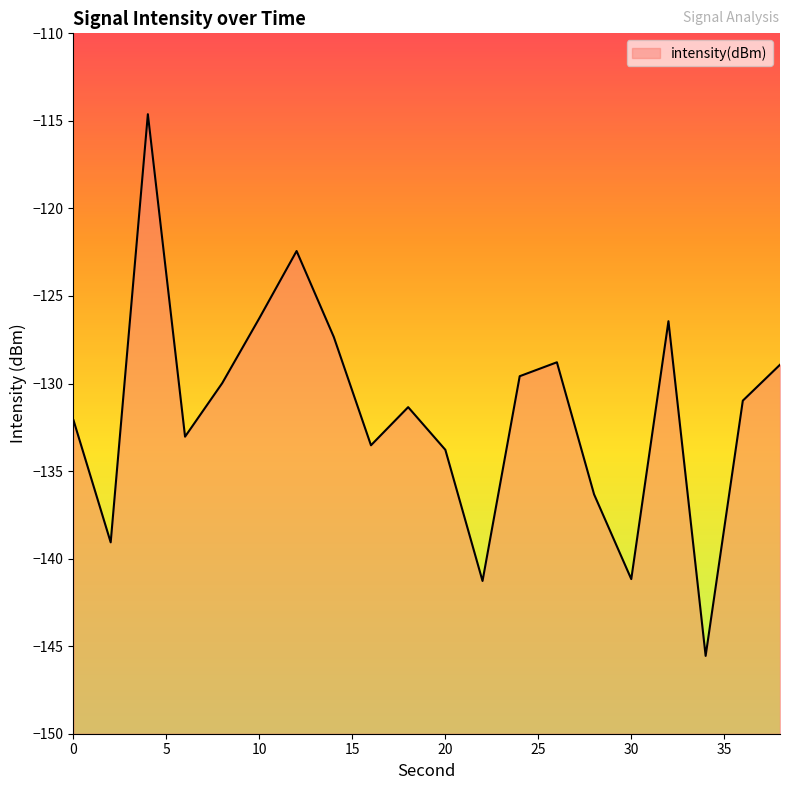

Reading left to right, list all the values displayed in this chart.

-132.1	-139.1	-114.6	-133.0	-130.0	-126.3	-122.4	-127.3	-133.5	-131.3	-133.8	-141.3	-129.6	-128.8	-136.3	-141.2	-126.4	-145.6	-131.0	-128.9